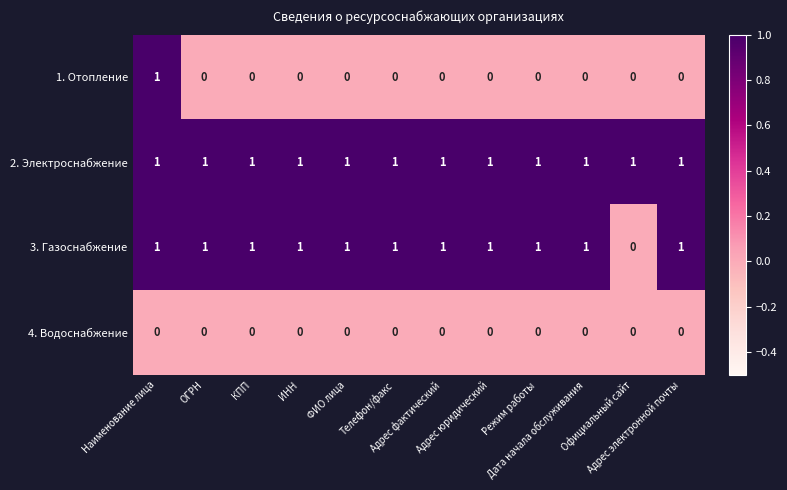

How many series are shown in this chart?

4